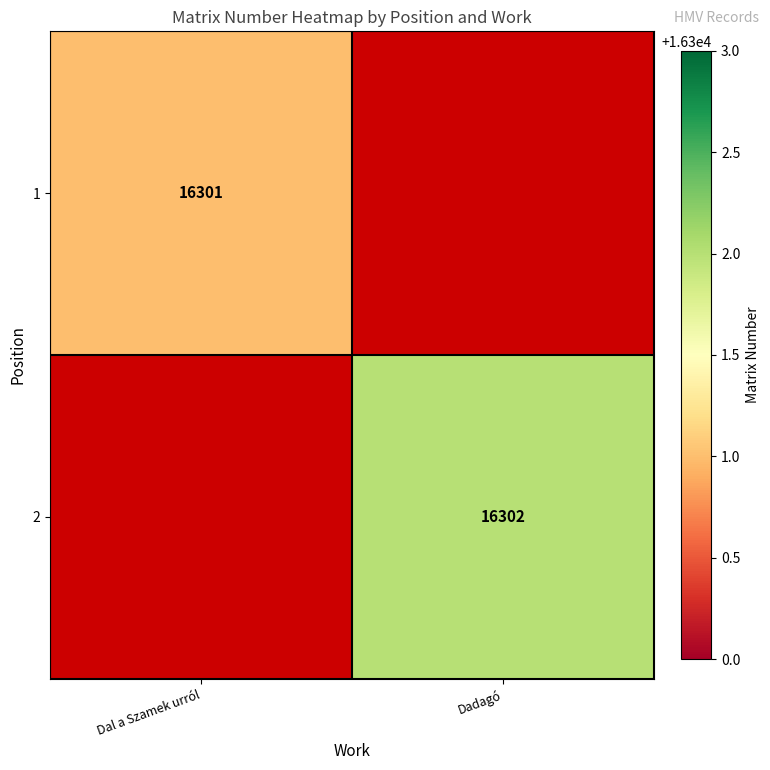

Is it true that 2 equals 16302 at Dadagó?

True